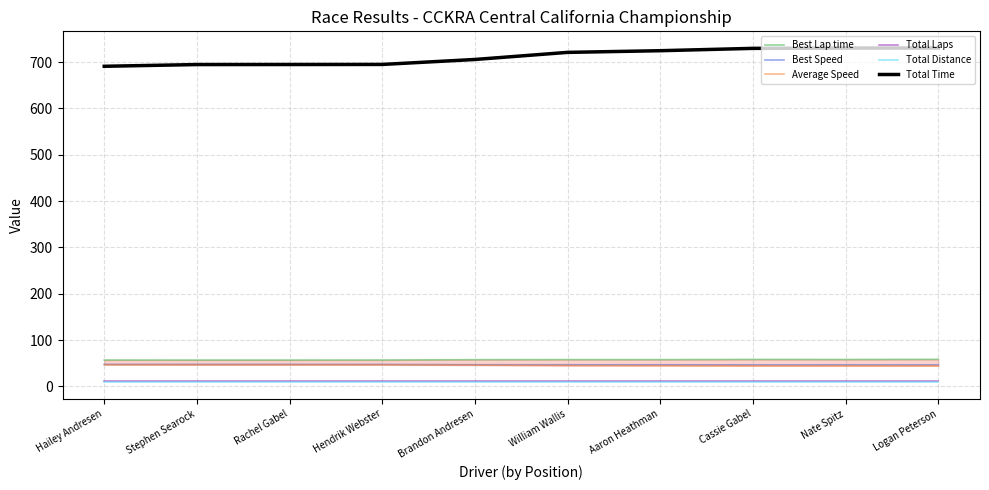

Reading right to left, what are all the values shown in this chart?

Best Lap time: 58.3	58.1	58.2	57.8	57.8	57.7	57.0	56.8	56.8	57.0
Best Speed: 46.3	46.5	46.4	46.7	46.7	46.8	47.4	47.5	47.5	47.4
Average Speed: 44.4	44.4	44.4	44.7	44.9	45.9	46.6	46.6	46.6	46.9
Total Laps: 12.0	12.0	12.0	12.0	12.0	12.0	12.0	12.0	12.0	12.0
Total Distance: 9.0	9.0	9.0	9.0	9.0	9.0	9.0	9.0	9.0	9.0
Total Time: 730.5	730.4	729.8	724.8	721.1	705.8	695.1	694.9	694.8	691.1